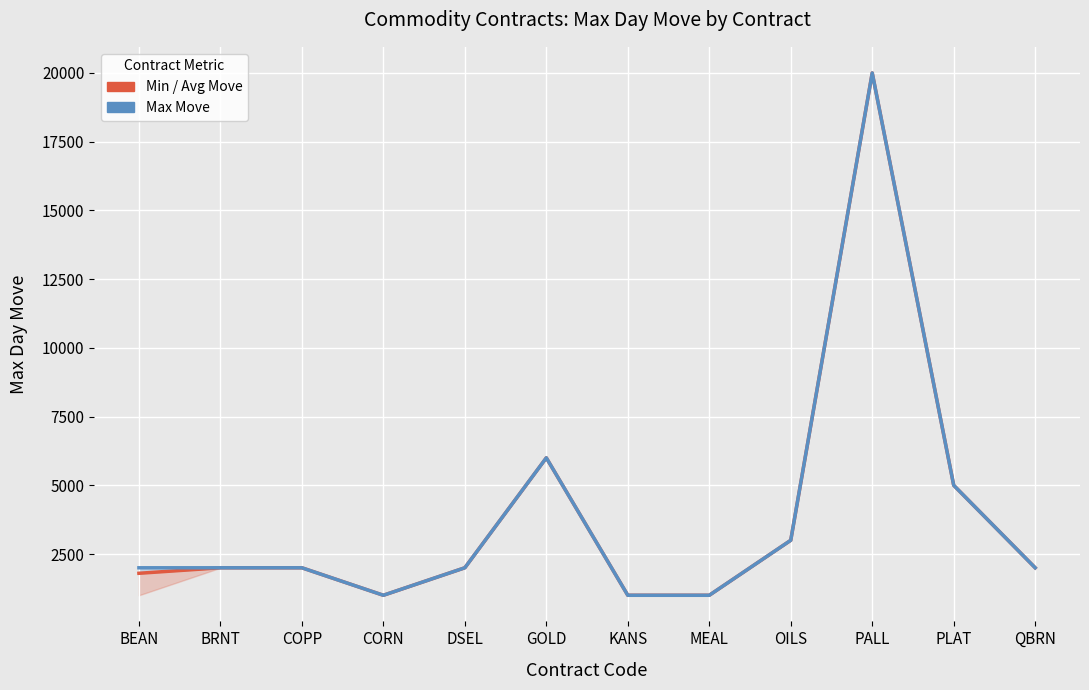

True or false: Min / Avg Move has more than 0 interior local peaks.

True